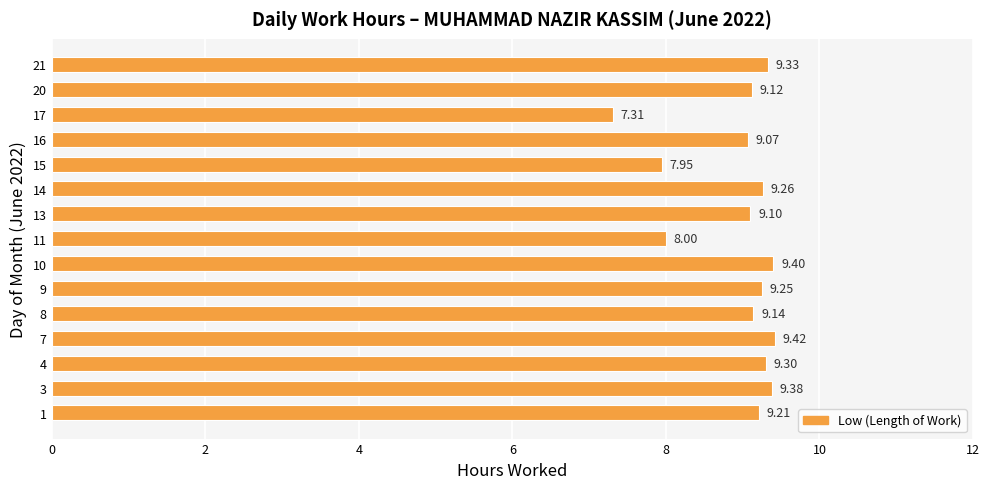

Rank the categories by value from highest to lowest.

7, 10, 3, 21, 4, 14, 9, 1, 8, 20, 13, 16, 11, 15, 17